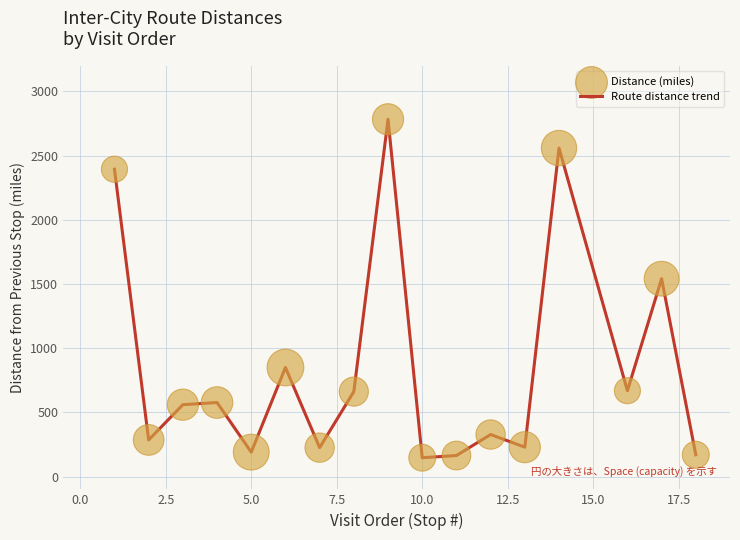

What is the difference between the maximum and minimum values?

2635.7